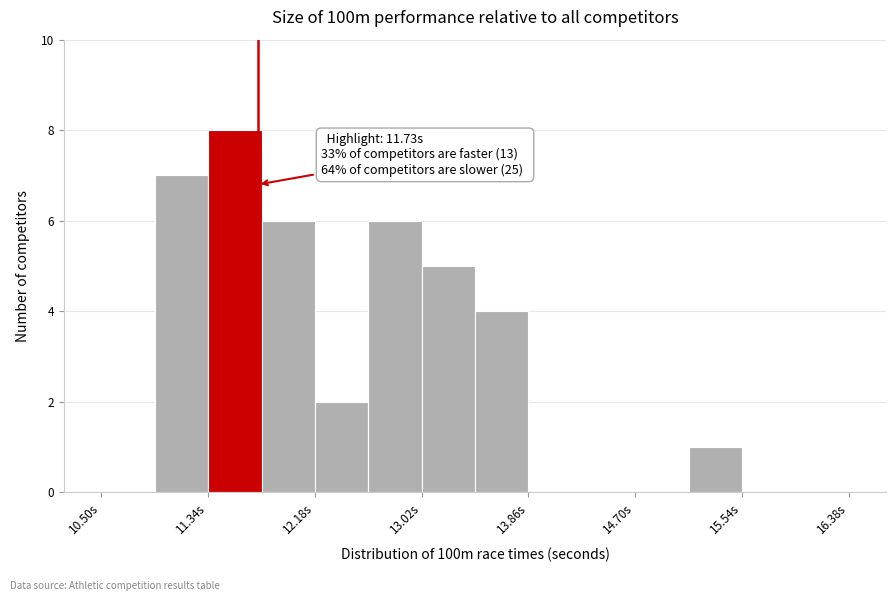

Over which range of the x-axis is the bar tallest?

11.34 to 11.76